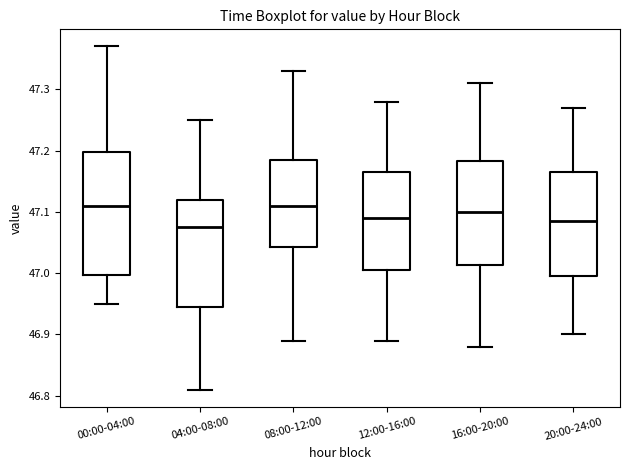

Reading left to right, transcribe this box plot: for each box, give where its median line is, the range the box spans, and where its two whiskers end, as read against the y-axis. The values are not printed on the chart, so give them approximately, as read against the axis.

00:00-04:00: median 47.11, box 47.00 to 47.20, whiskers 46.95 to 47.37
04:00-08:00: median 47.08, box 46.95 to 47.12, whiskers 46.81 to 47.25
08:00-12:00: median 47.11, box 47.04 to 47.19, whiskers 46.89 to 47.33
12:00-16:00: median 47.09, box 47.01 to 47.17, whiskers 46.89 to 47.28
16:00-20:00: median 47.10, box 47.01 to 47.18, whiskers 46.88 to 47.31
20:00-24:00: median 47.09, box 47.00 to 47.17, whiskers 46.90 to 47.27